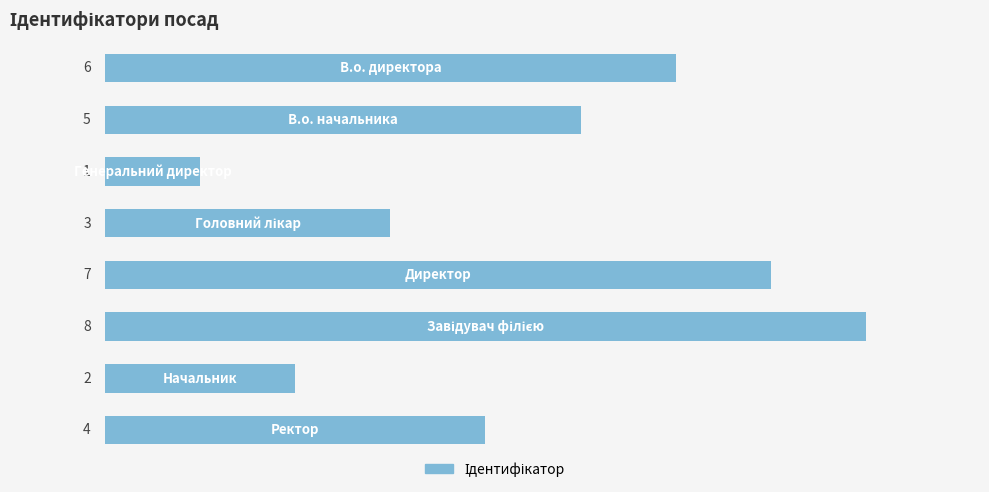

Are the bars horizontal?

Yes